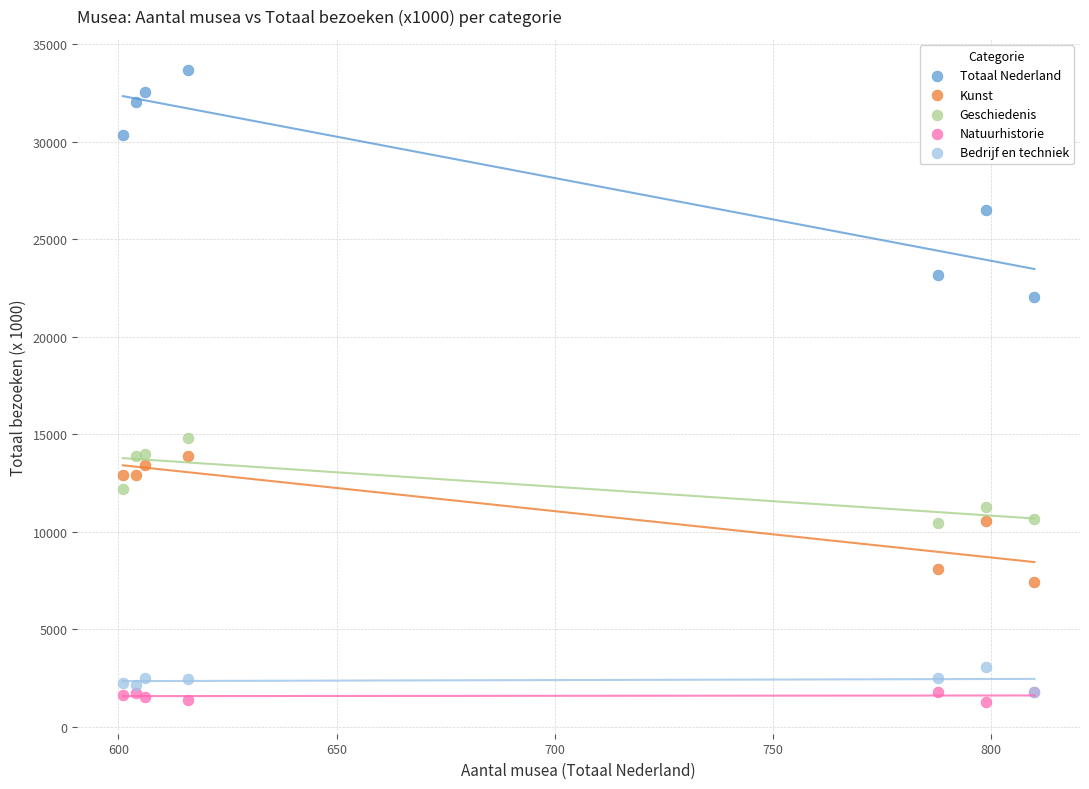

Across all series, what Y value is closest to 17456?

14803.8